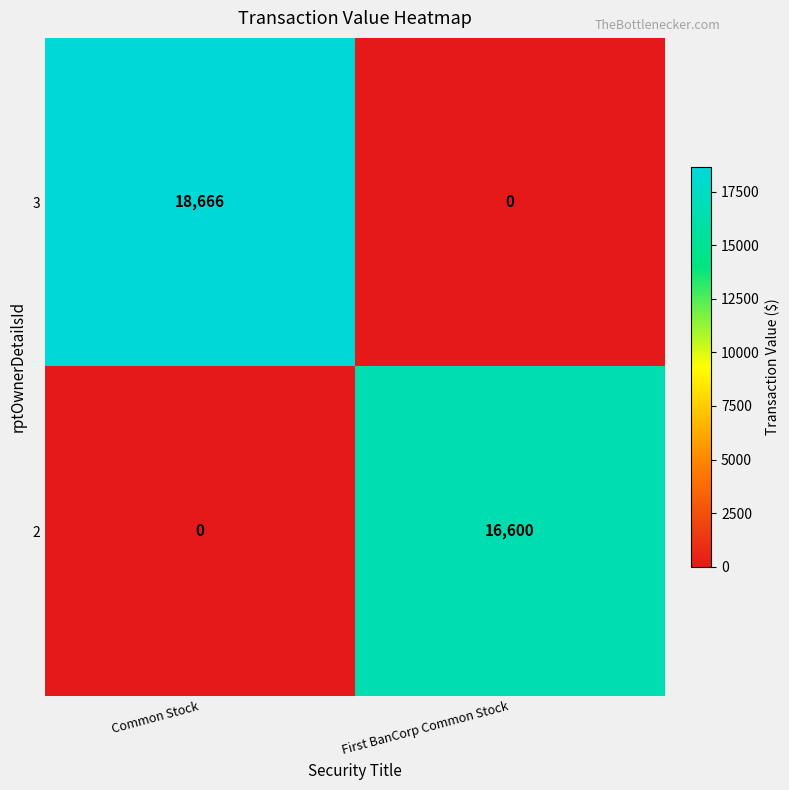

Where is 2 nearest to the value 8300?

Common Stock